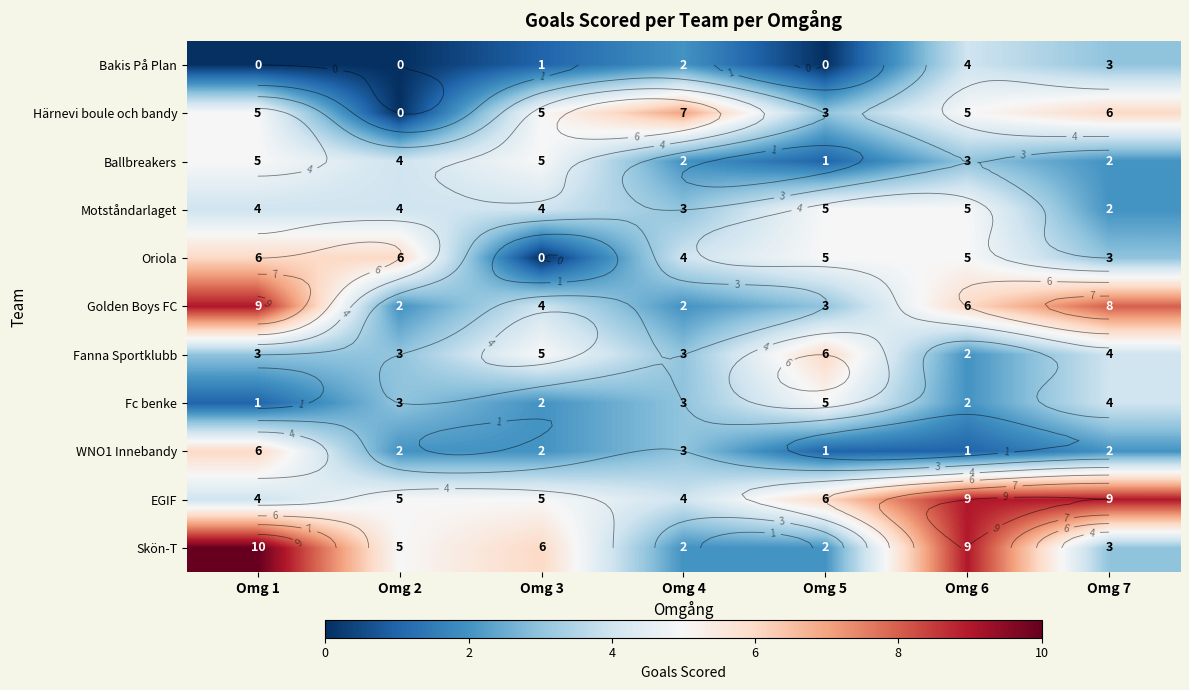

The value of Härnevi boule och bandy at Omg 3 is 8. True or false?

False